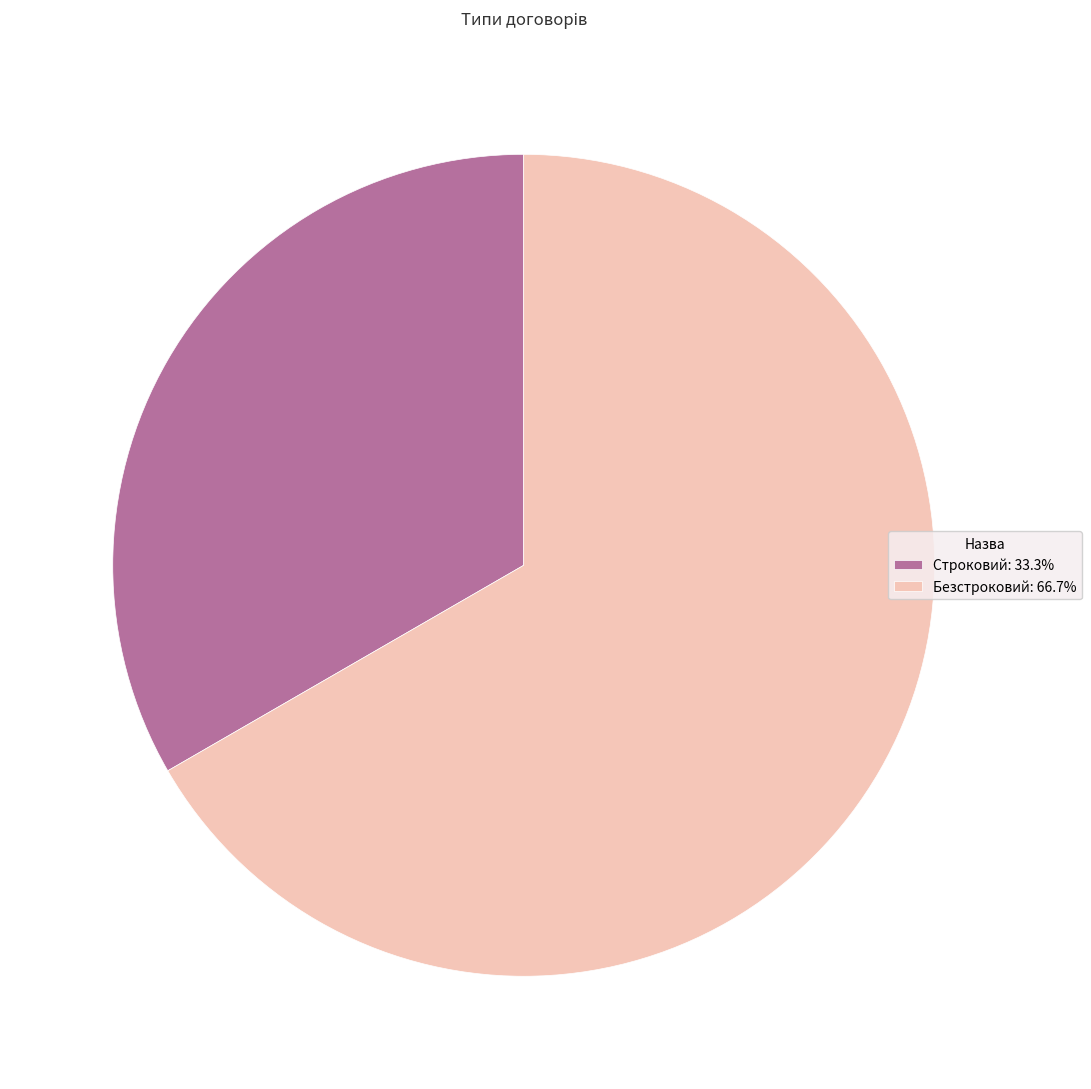

What is the smallest slice in the pie chart?

Строковий